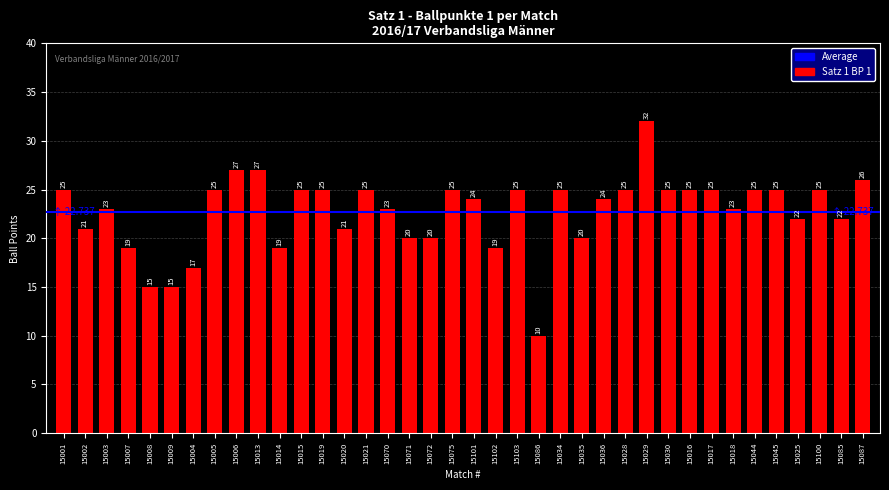

Which has a higher value, 15035 or 15045?

15045